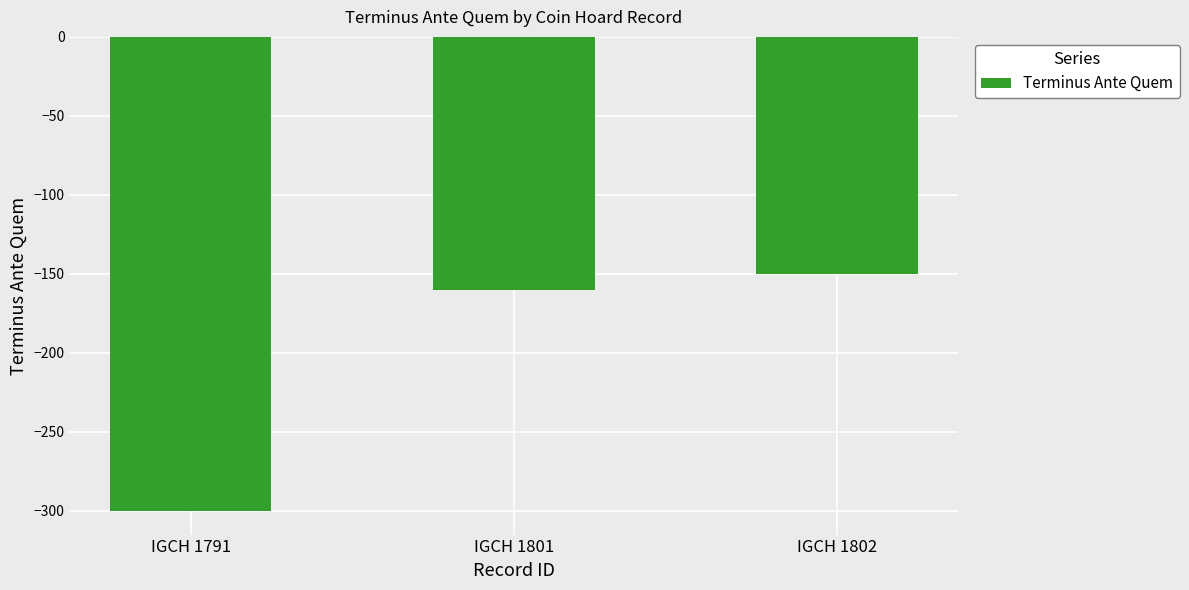

What is the value of the 1st bar from the left?

-300